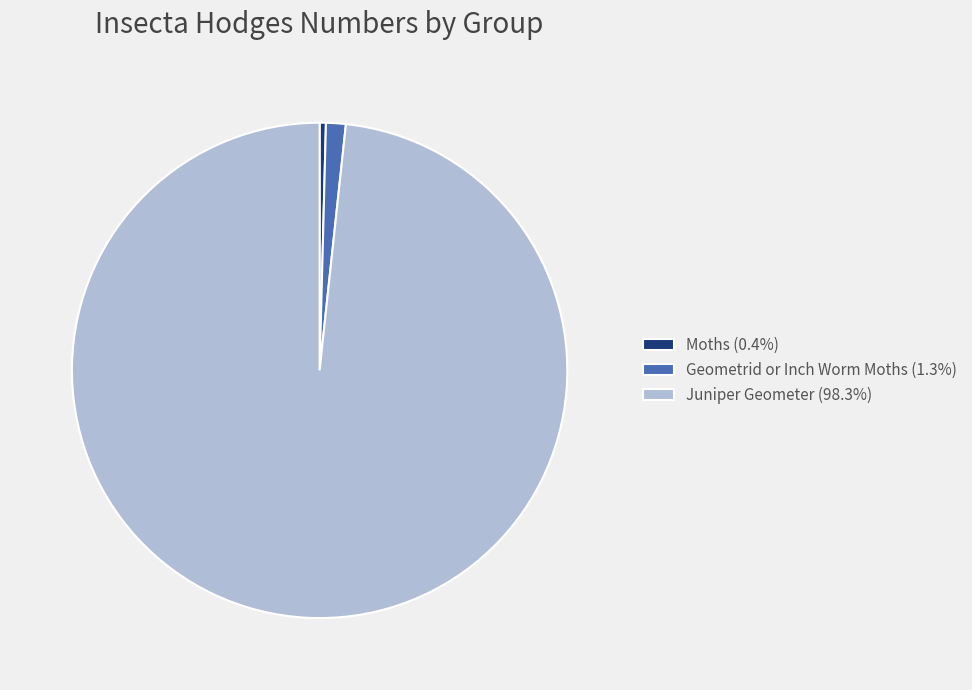

Do Juniper Geometer (98.3%) and Moths (0.4%) together represent more than half of the pie?

Yes